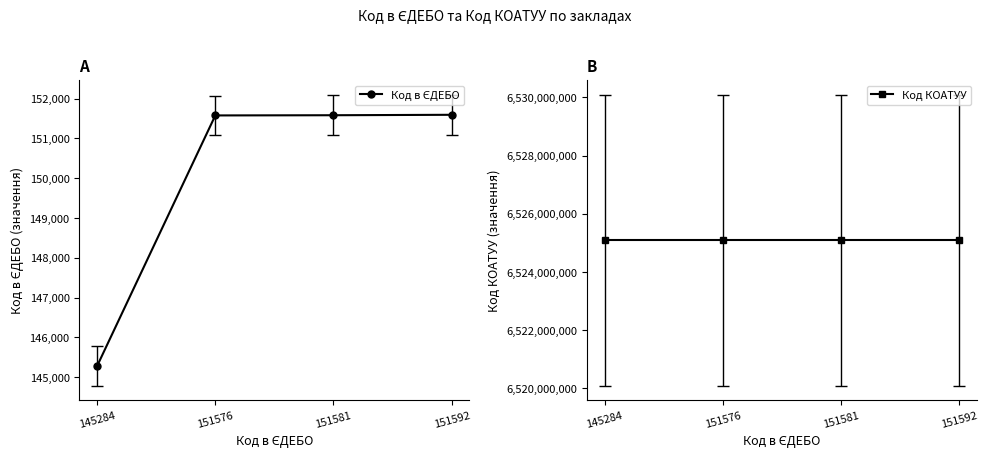

Is it true that Код КОАТУУ equals 6525086001 at 151581?

True